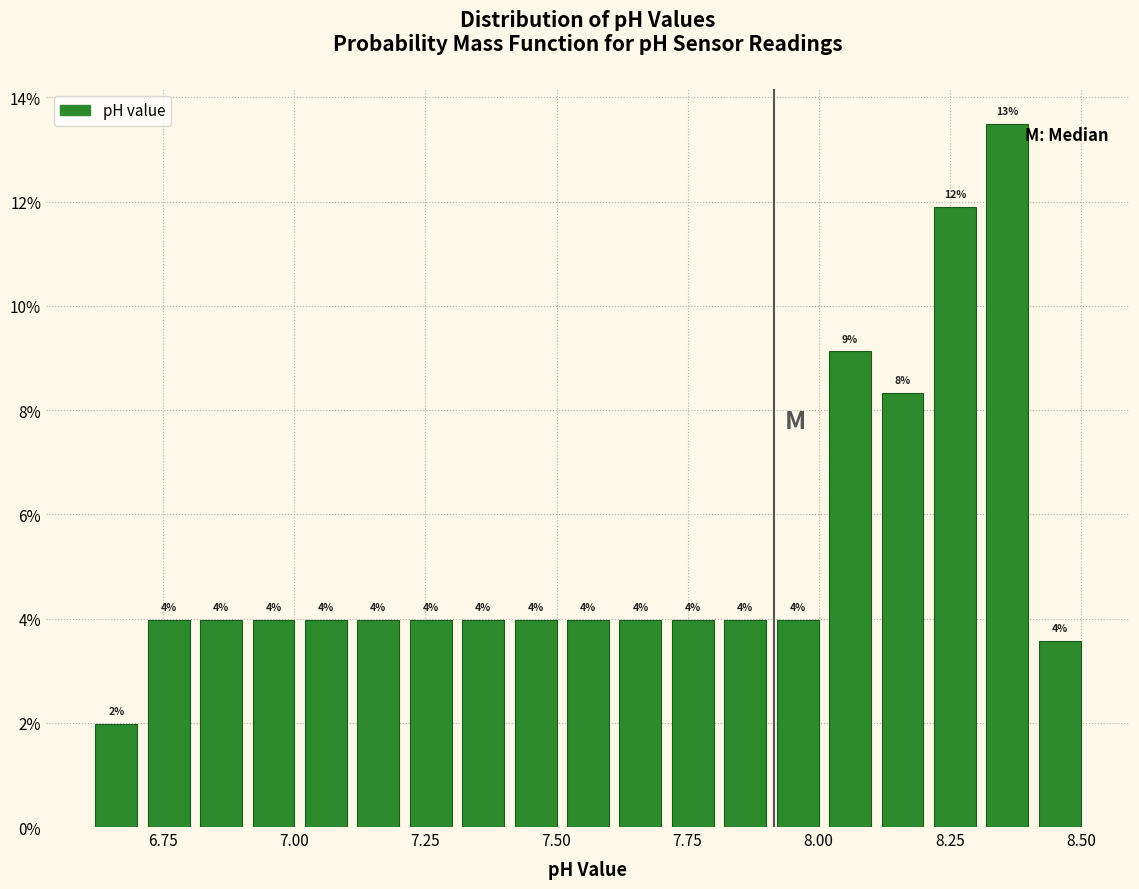

Around what value on the x-axis is the tallest bar? Give the approximate position of its centre, as read against the axis.

8.35